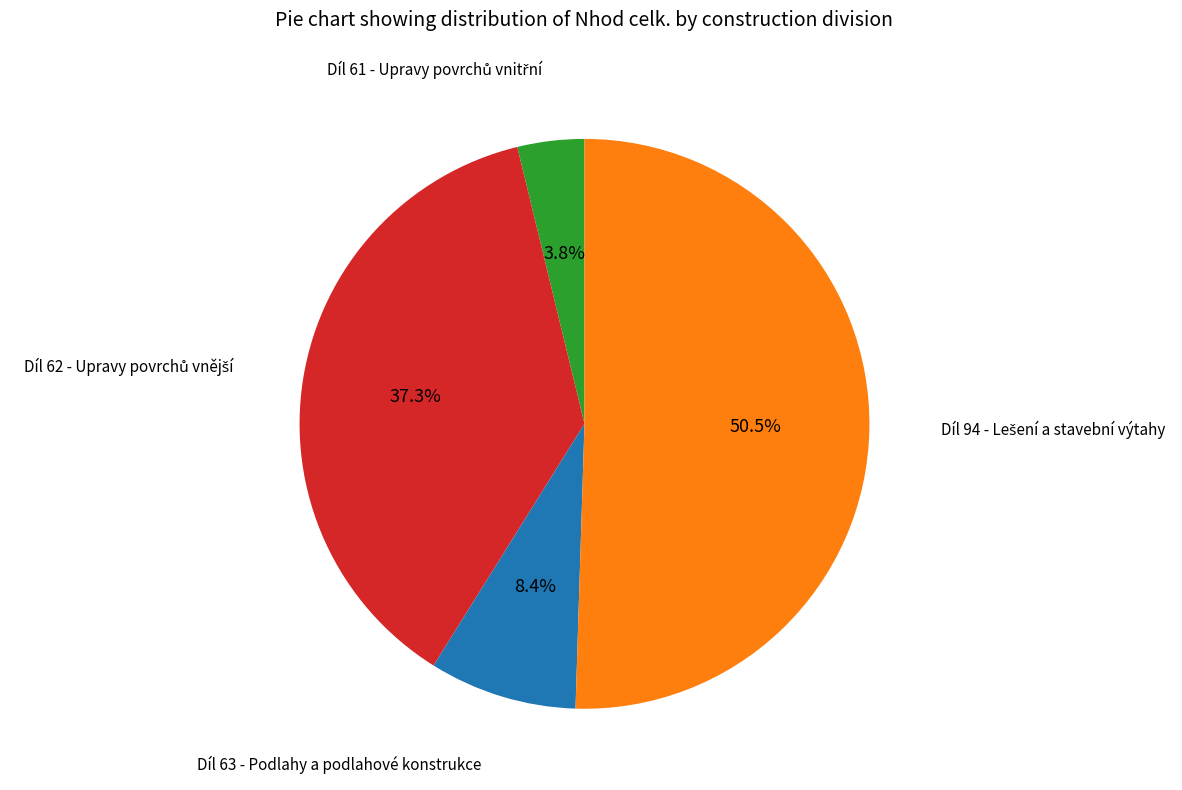

Does any single category account for the majority?

Yes